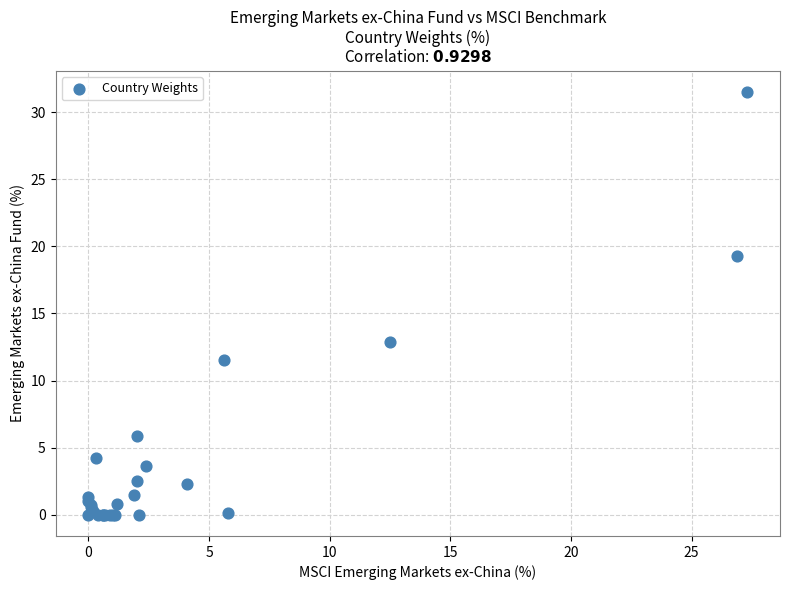

What Y value in the scatter plot is closest to 15?

12.9